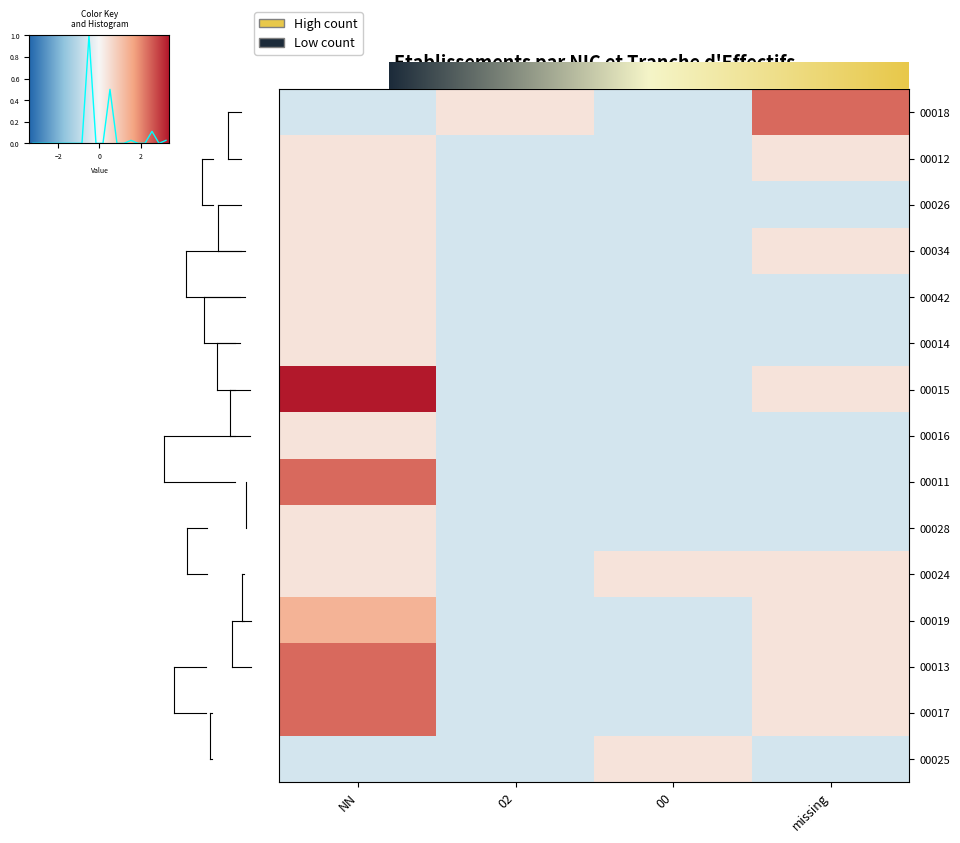

Which series has the largest total across all categories?

00015